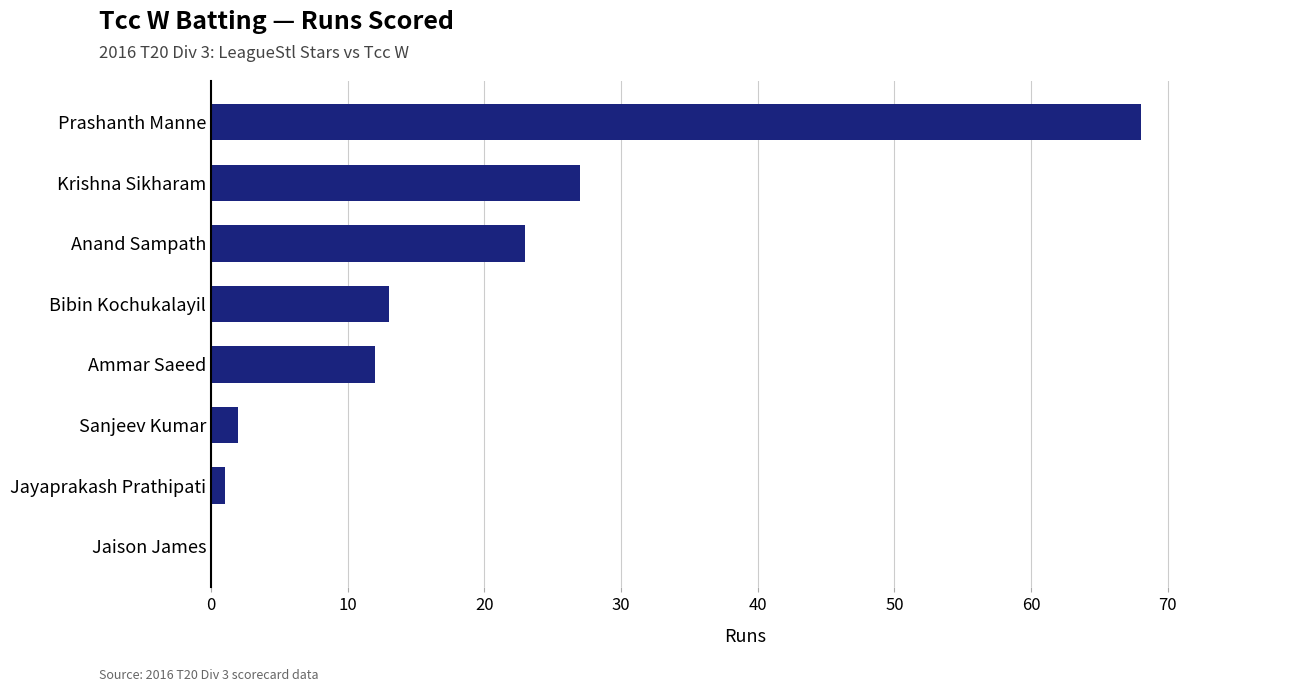

What is the average value?

18